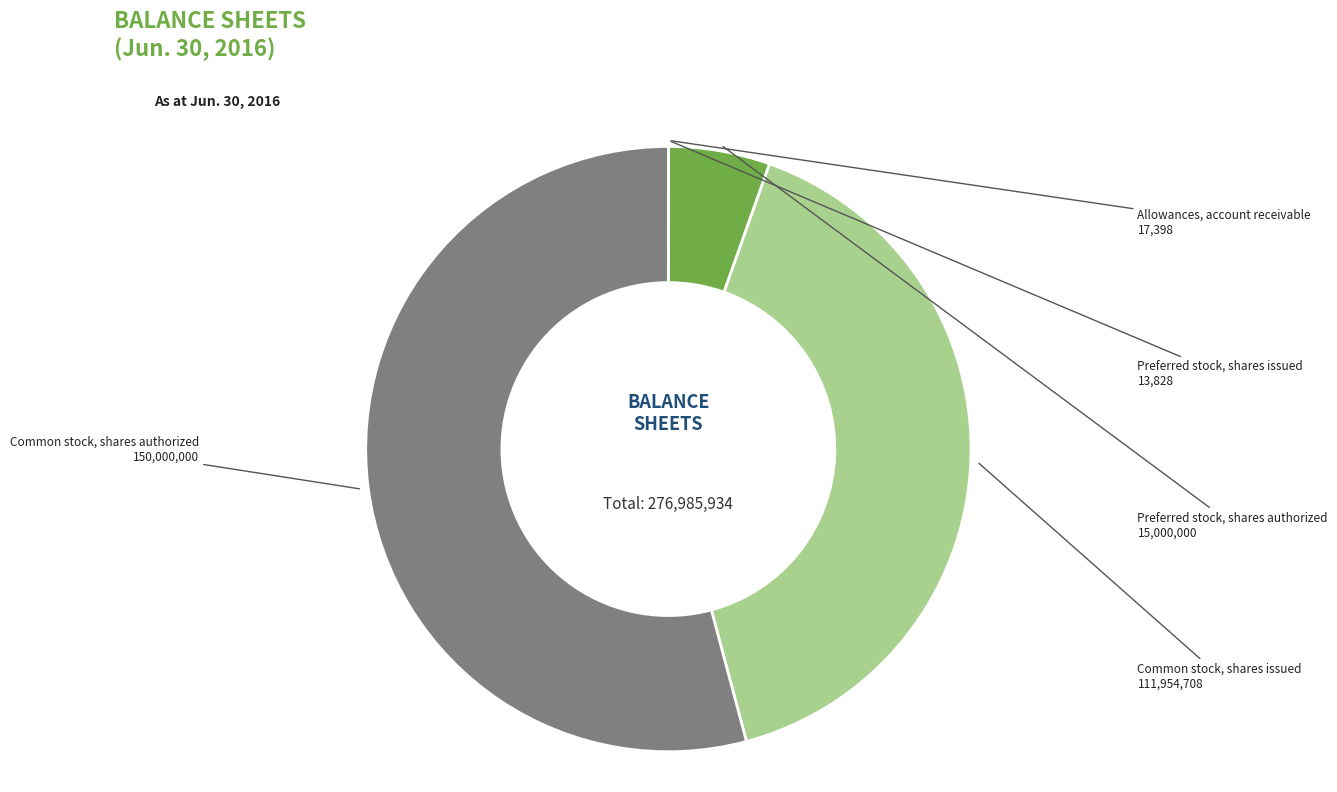

Between Preferred stock, shares authorized and Common stock, shares authorized, which is larger?

Common stock, shares authorized